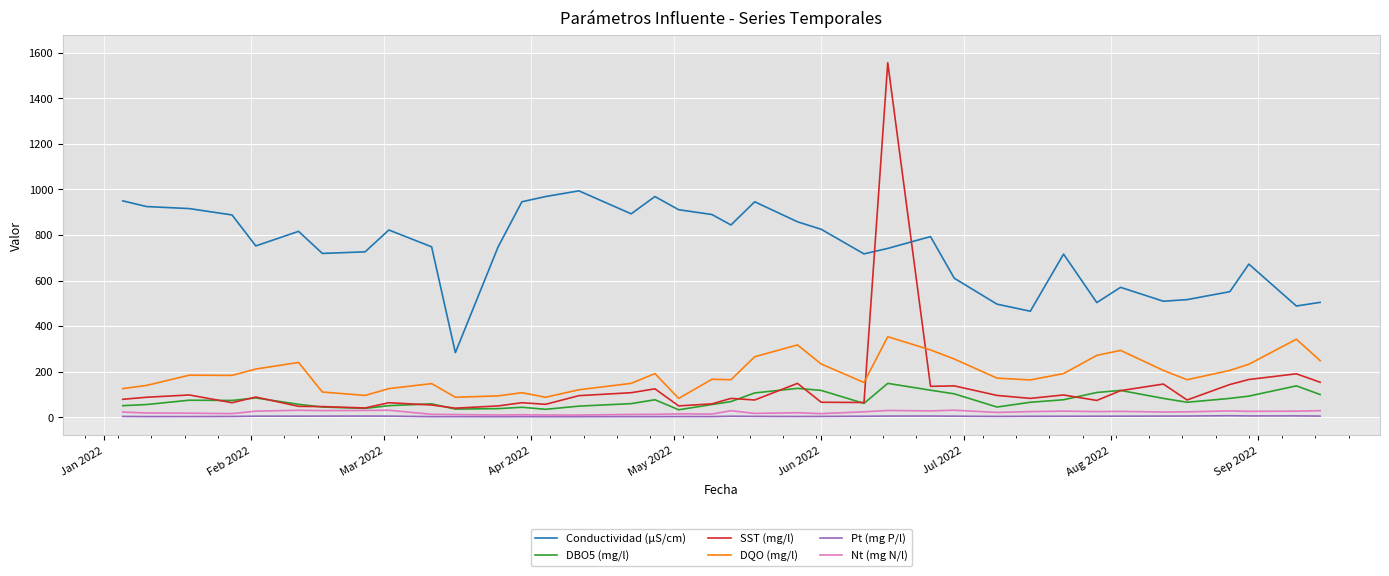

Which series has the widest spread of values?

SST (mg/l)